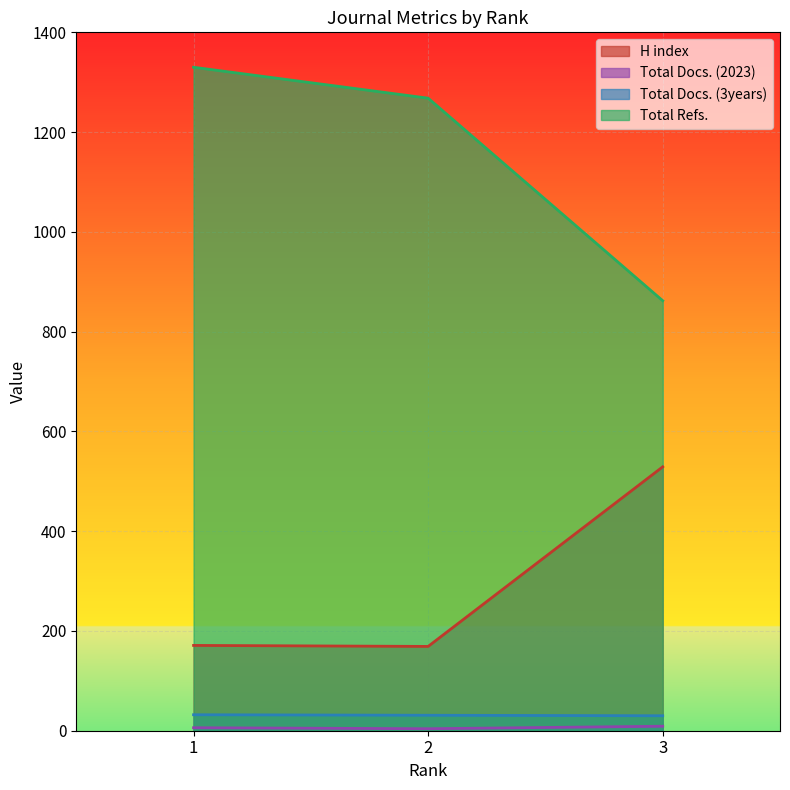

What is the value of the H index point at the 1st from the left?

171